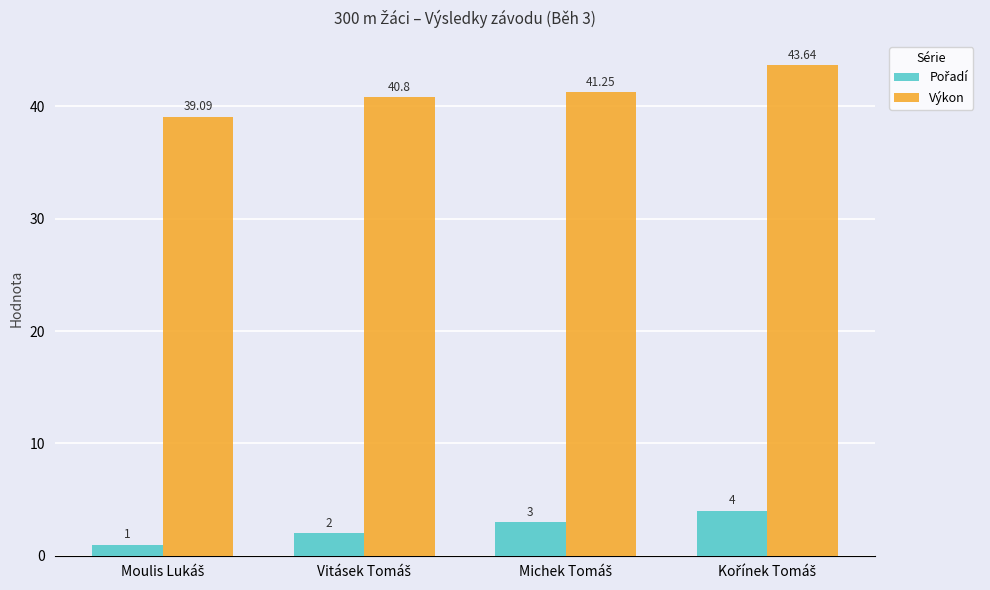

Which series has the widest spread of values?

Výkon